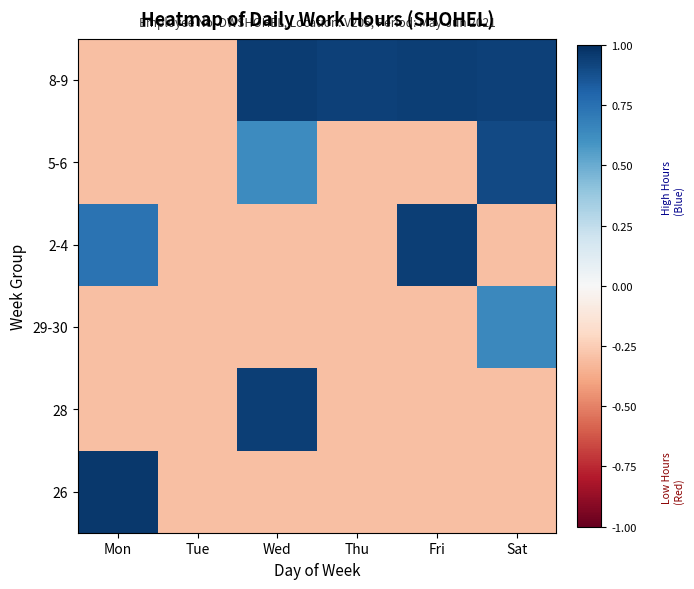

At Sat, list the series in order from smallest to largest.

26, 28, 2-4, 29-30, 5-6, 8-9